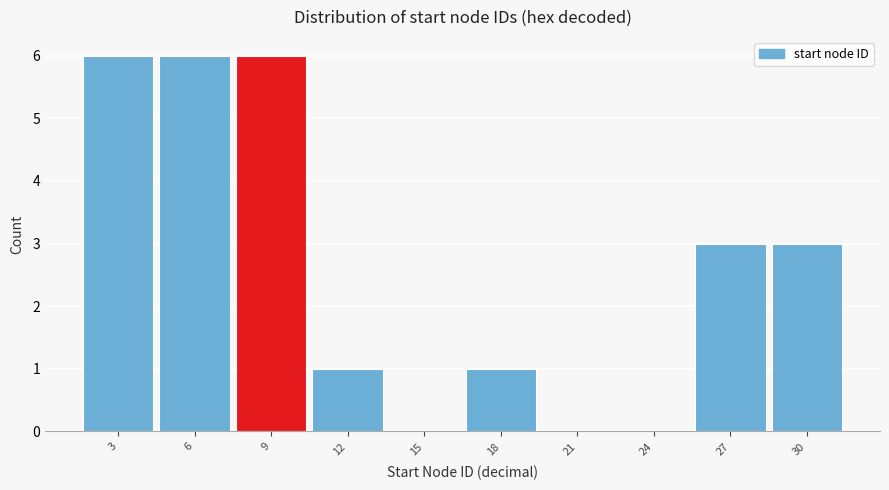

Reading right to left, list all the values displayed in this chart.

30=3	27=3	24=0	21=0	18=1	15=0	12=1	9=6	6=6	3=6